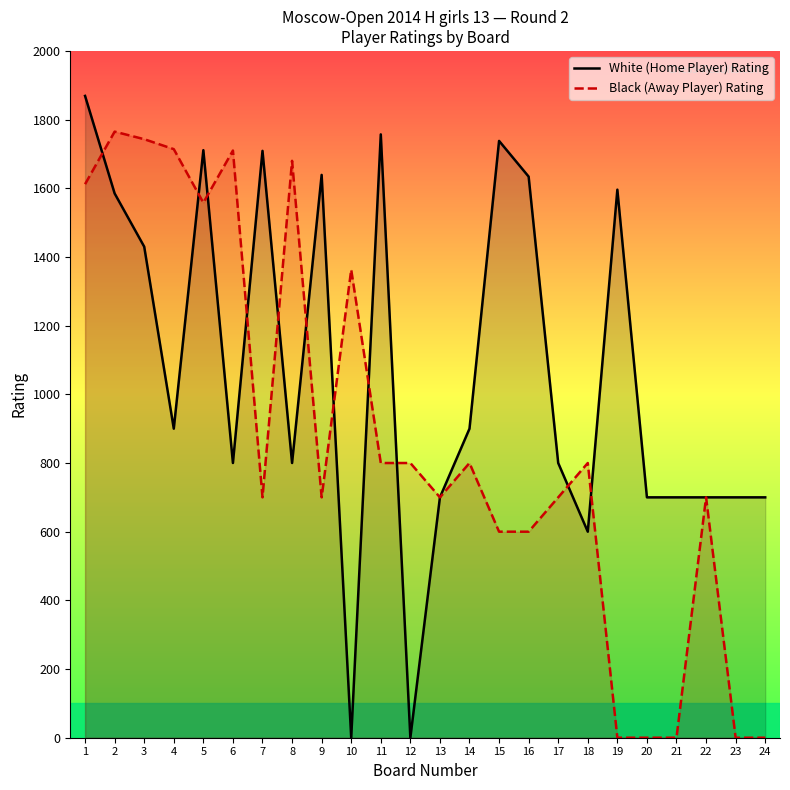

Which series has the widest spread of values?

White (Home Player) Rating